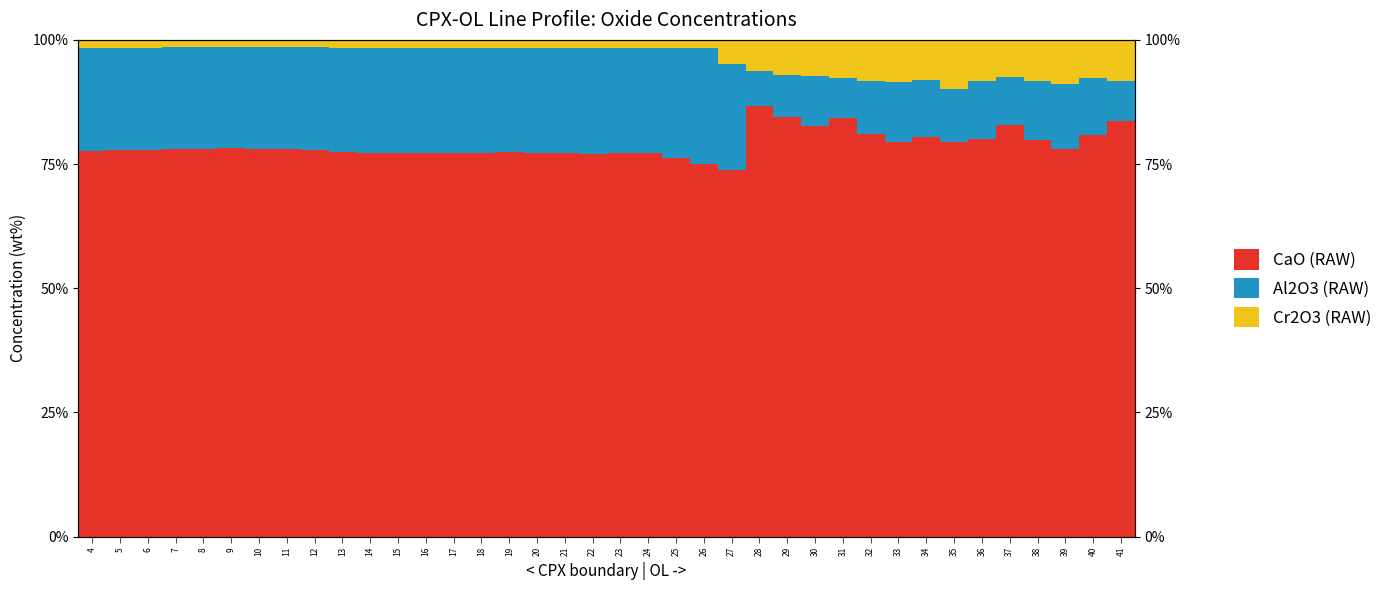

Which label corresponds to the smallest value in the chart?

9